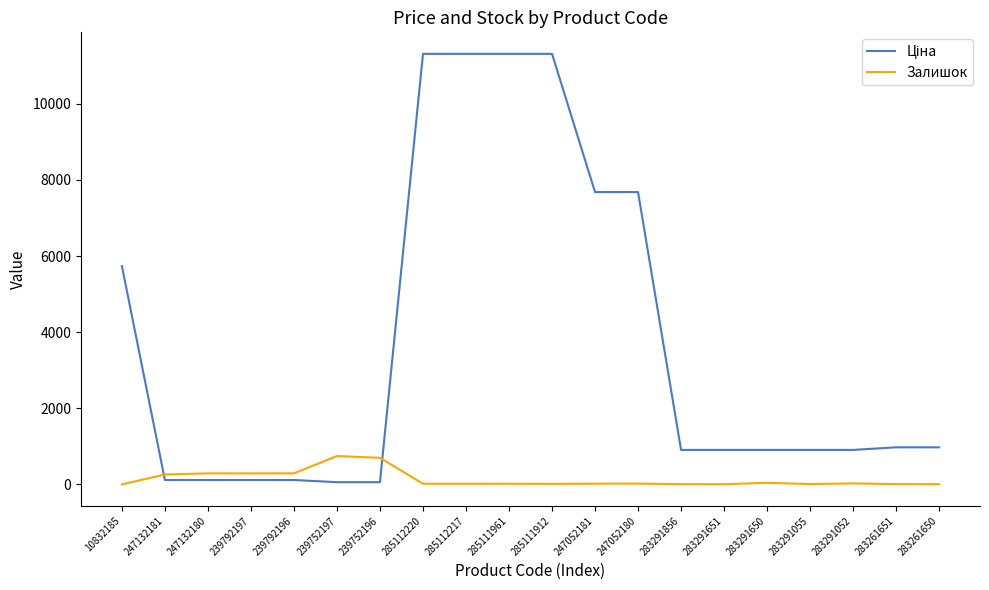

The value of Залишок at 239752197 is 361.9. True or false?

False